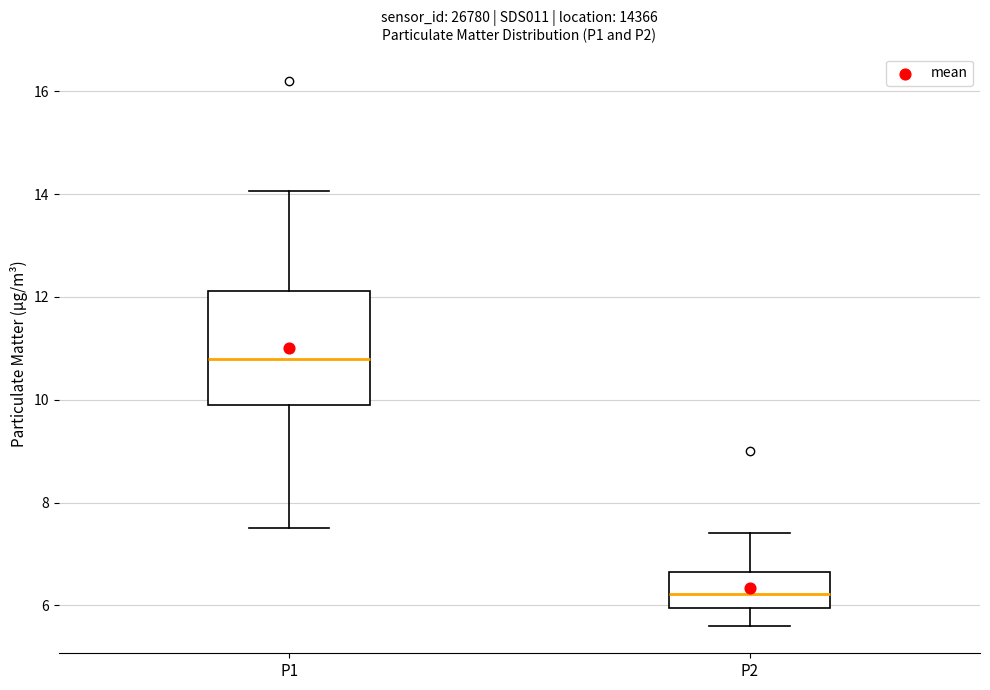

Which box's median line is the lowest?

P2